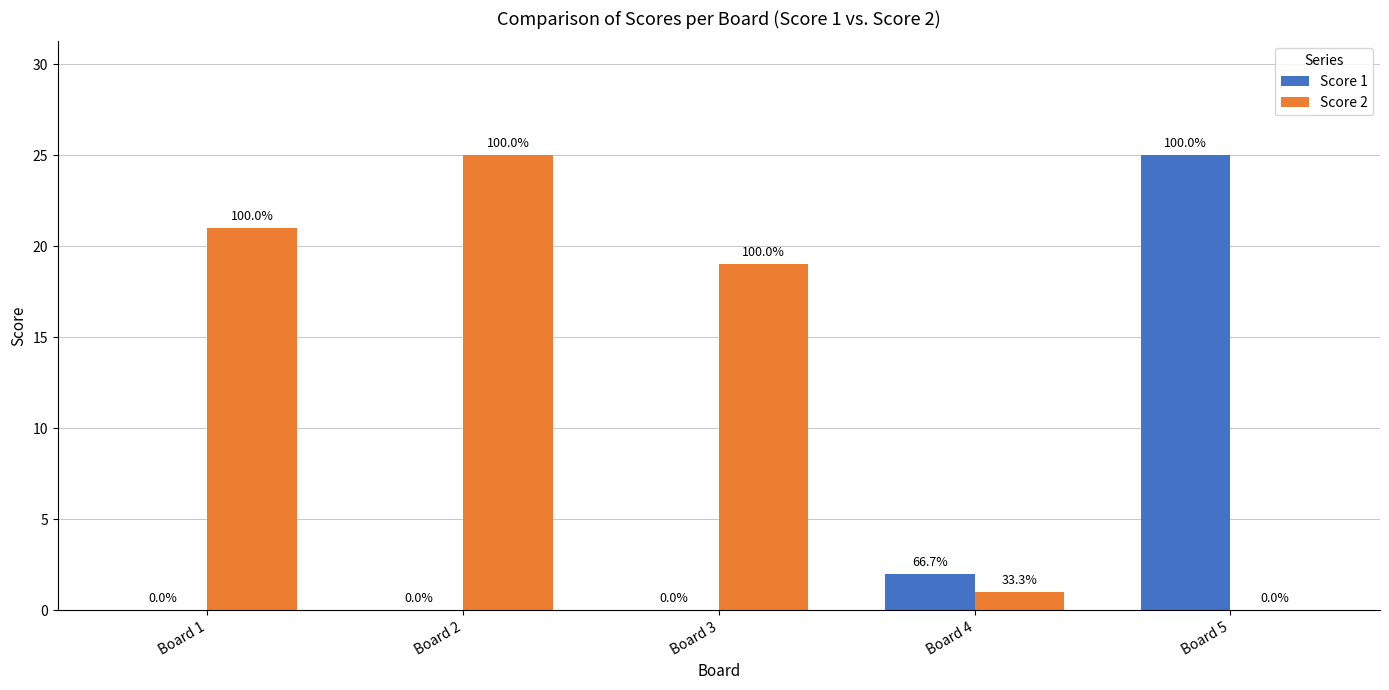

What is the spread (max minus min) of values at Board 5?

25